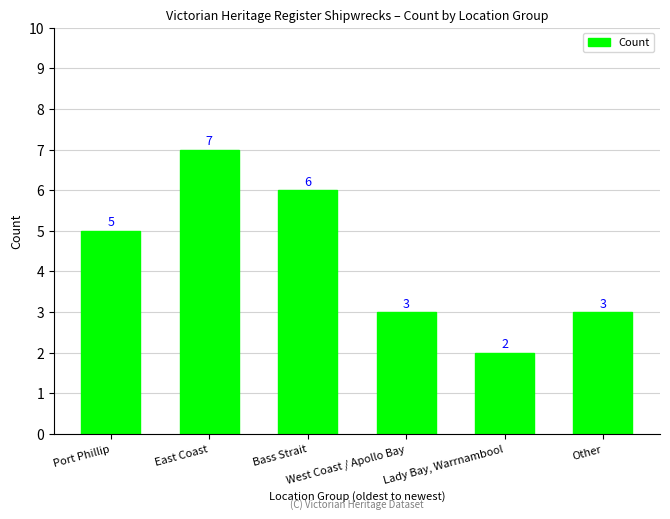

True or false: the data shows 3 at West Coast / Apollo Bay.

True